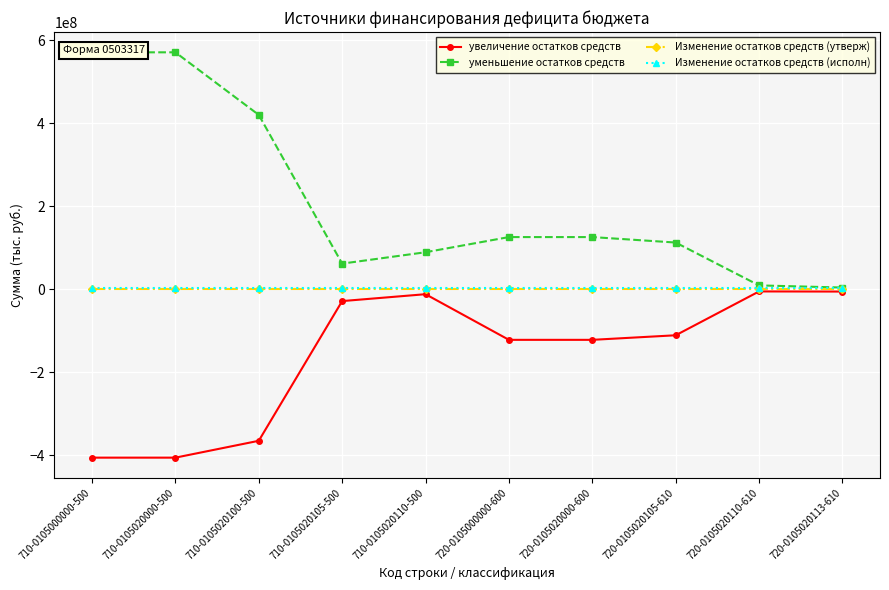

What is the value of the увеличение остатков средств point at the 8th from the left?

-111014834.3